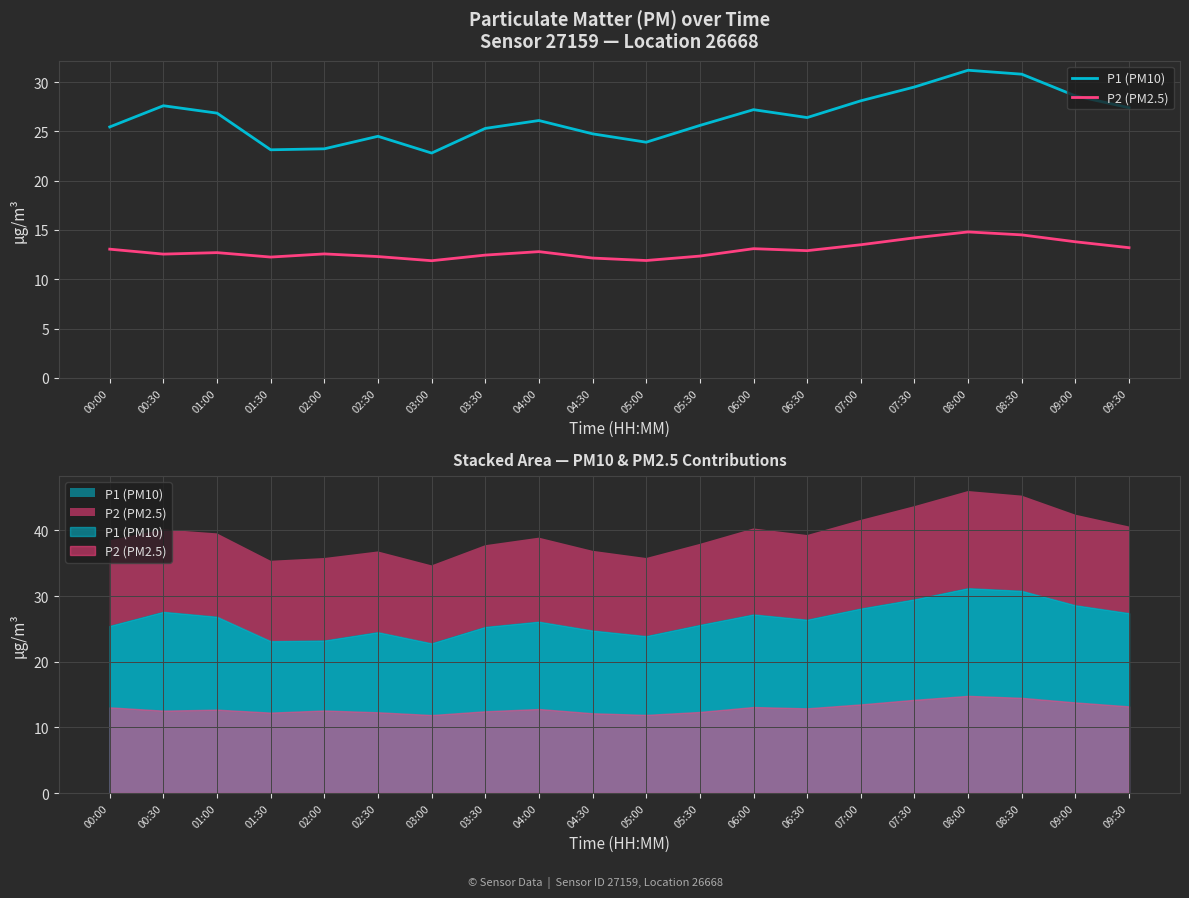

How many data points in P1 (PM10) are less than 26?

9